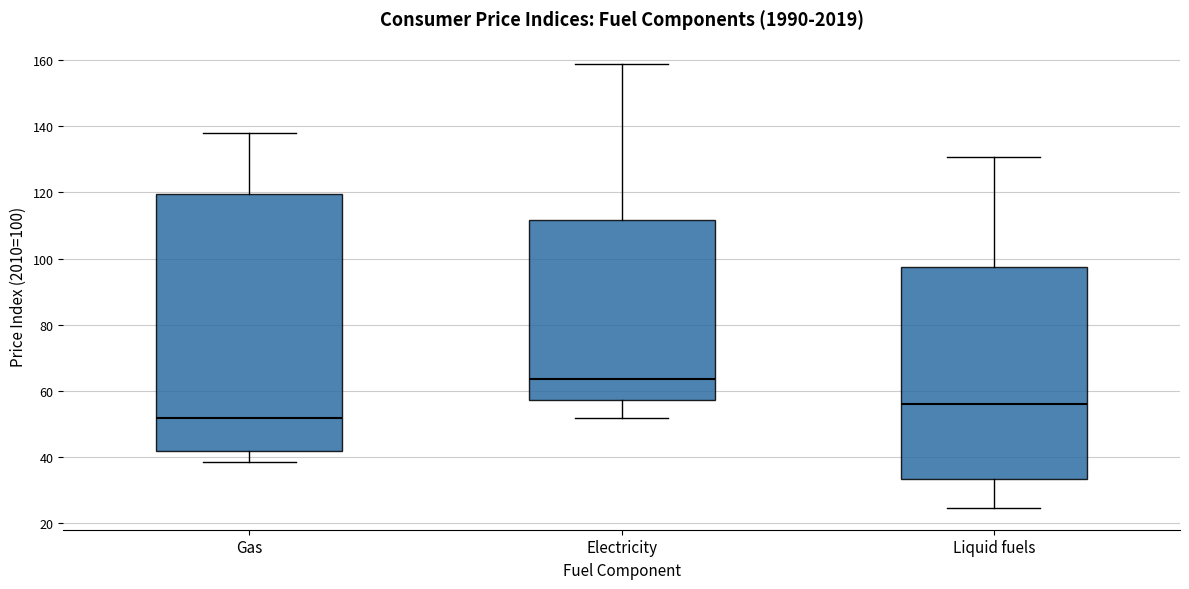

Where is the upper edge of the box for Gas on the y-axis? The values are not printed on the chart, so give them approximately, as read against the axis.

120